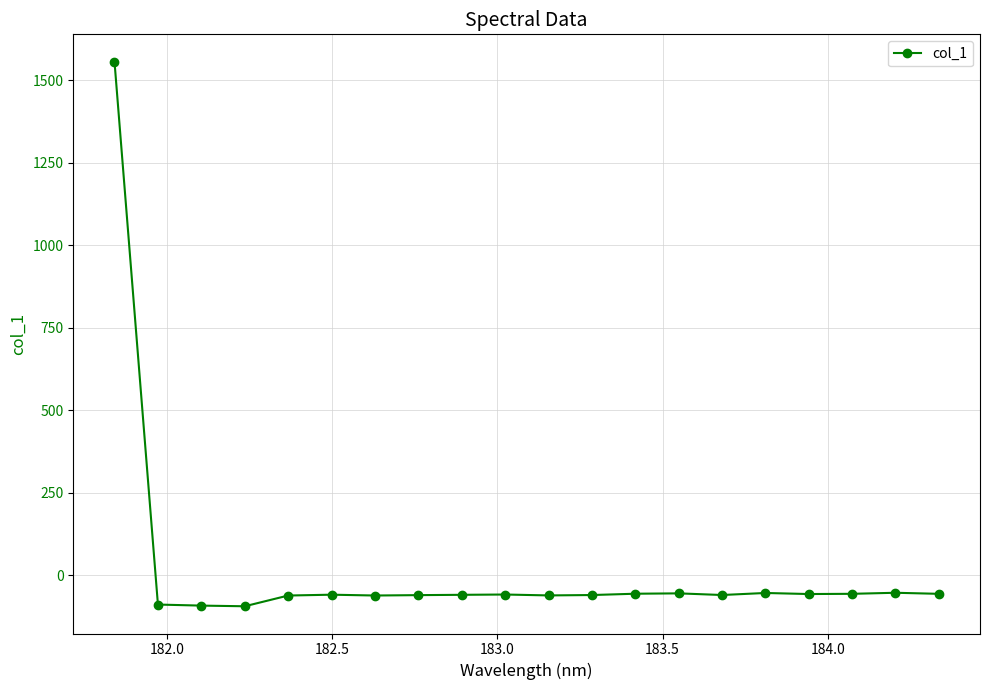

What is the difference between the maximum and minimum values?

1650.6